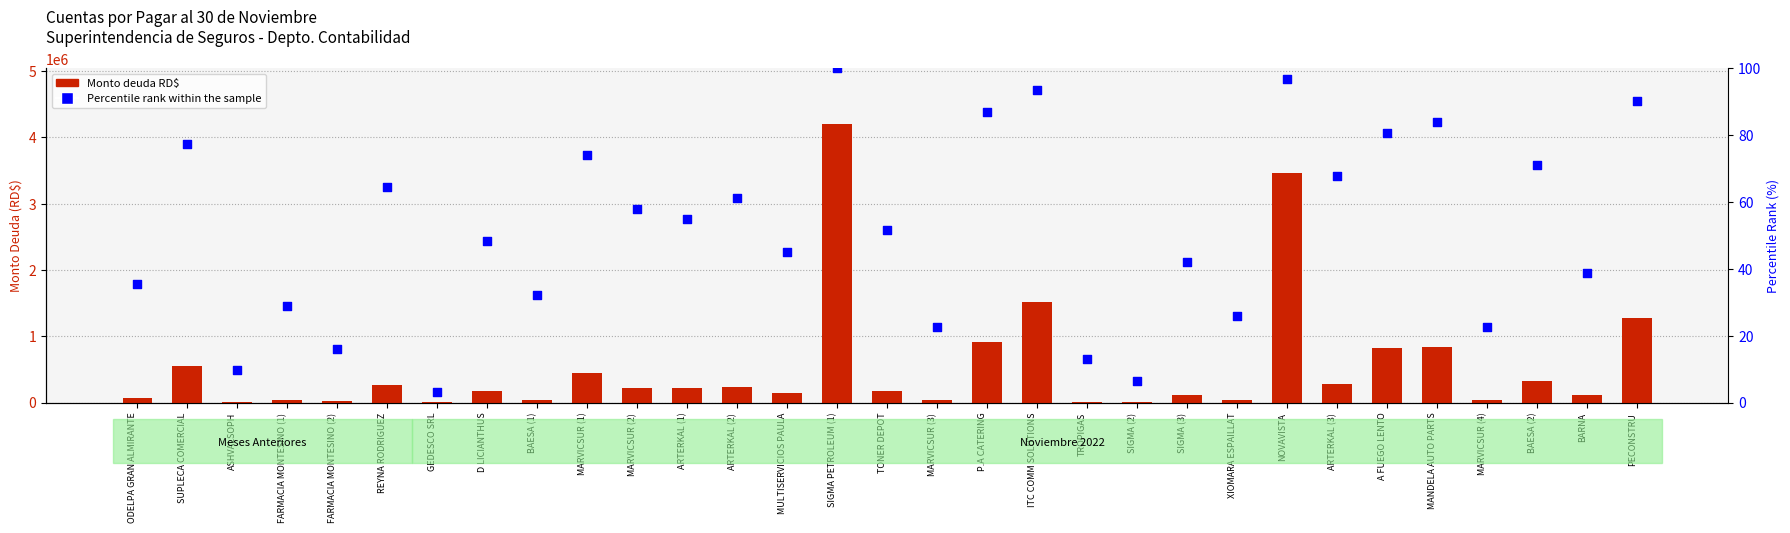

Which series contains the lowest Y value?

Percentile rank within the sample